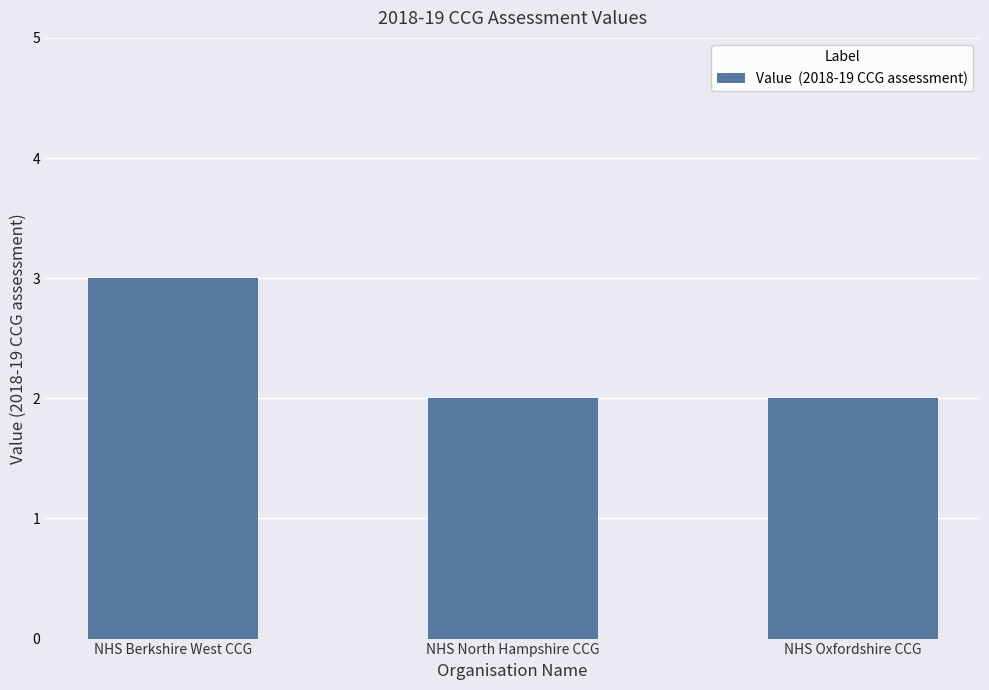

Reading left to right, extract all data points from this chart.

NHS Berkshire West CCG=3	NHS North Hampshire CCG=2	NHS Oxfordshire CCG=2